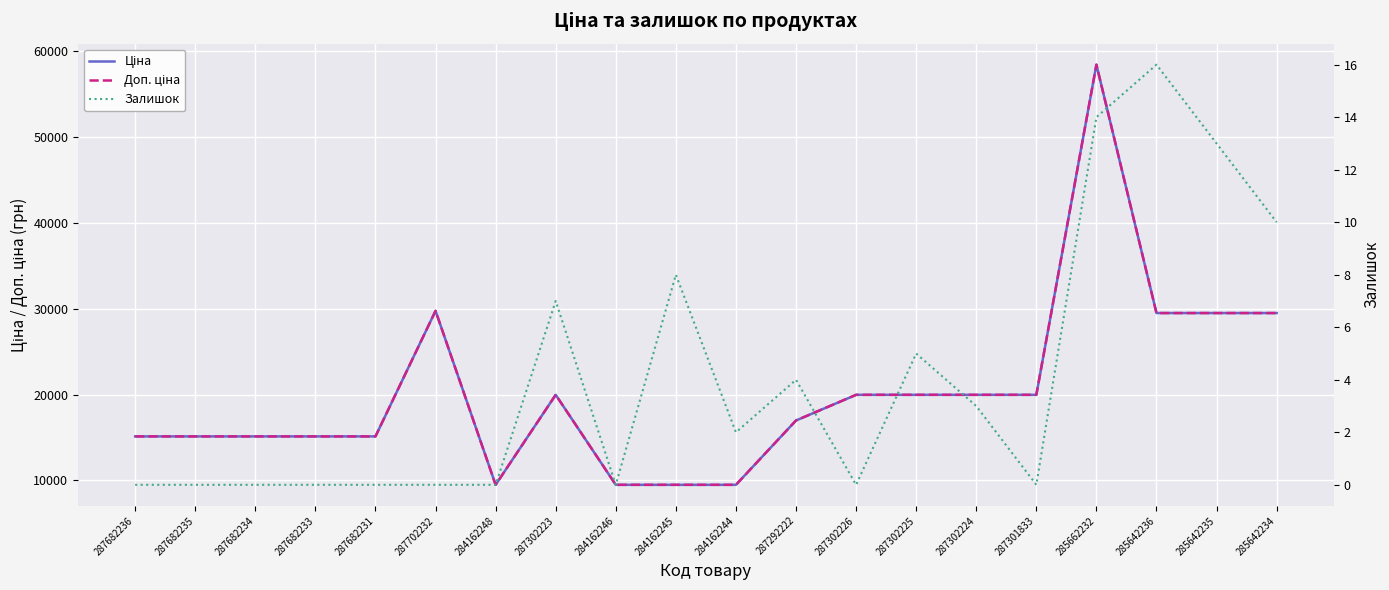

What is the highest value of the Залишок series?

16.0